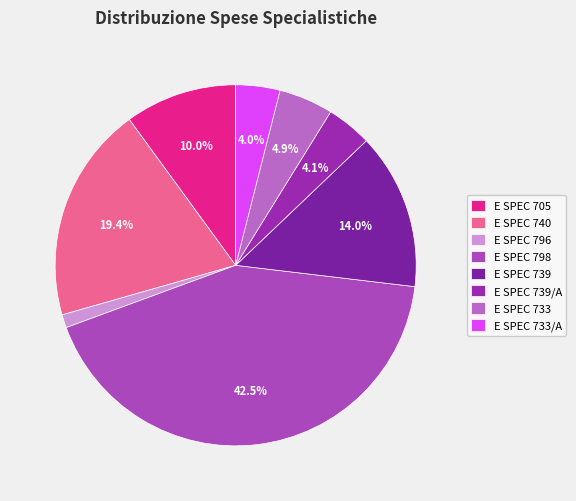

What is the total percentage of E SPEC 739 and E SPEC 796?

15.2%